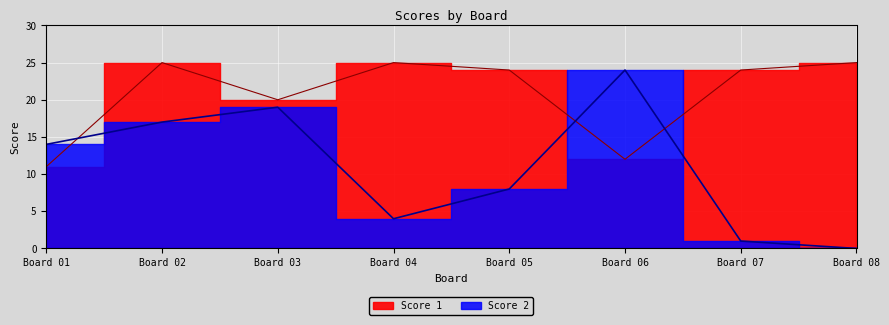

Where is the first local minimum for Score 2?

Board 04